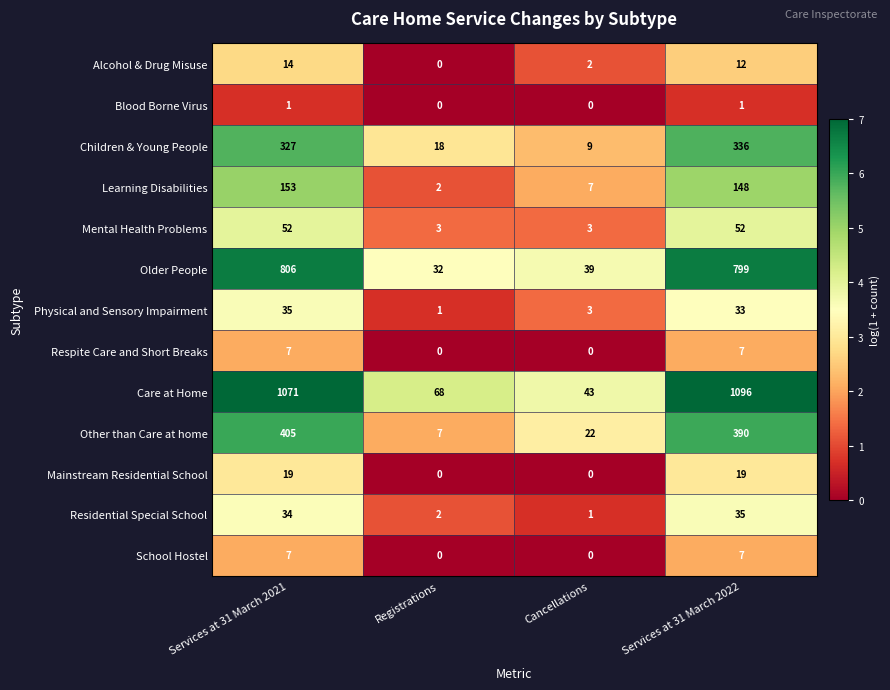

Which category has the lowest value in the Residential Special School series?

Cancellations